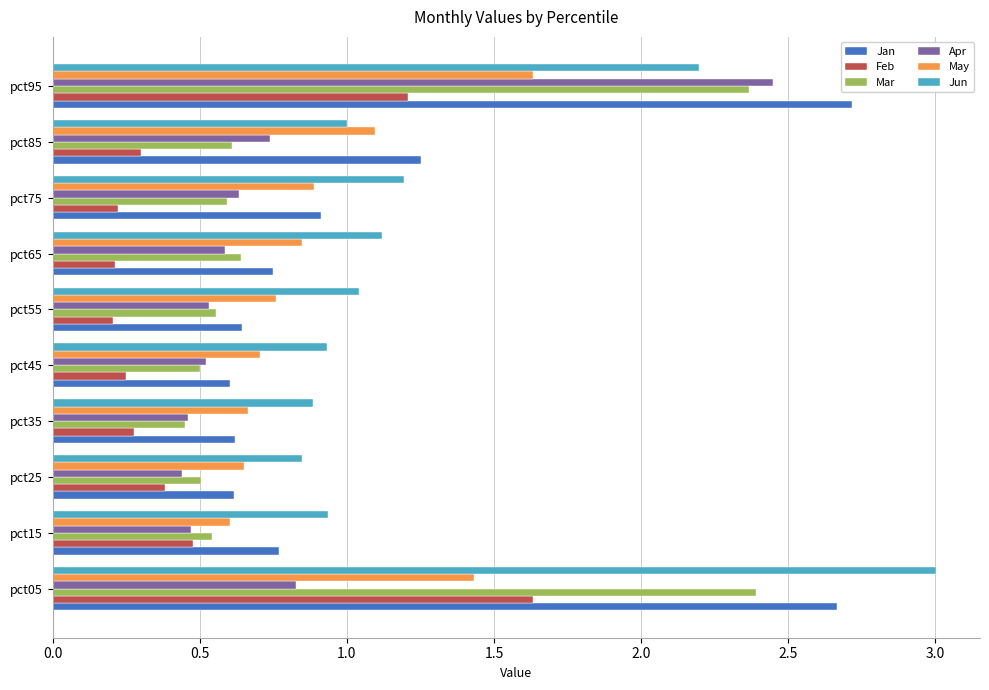

At which category is the sum across all series the highest?

pct95